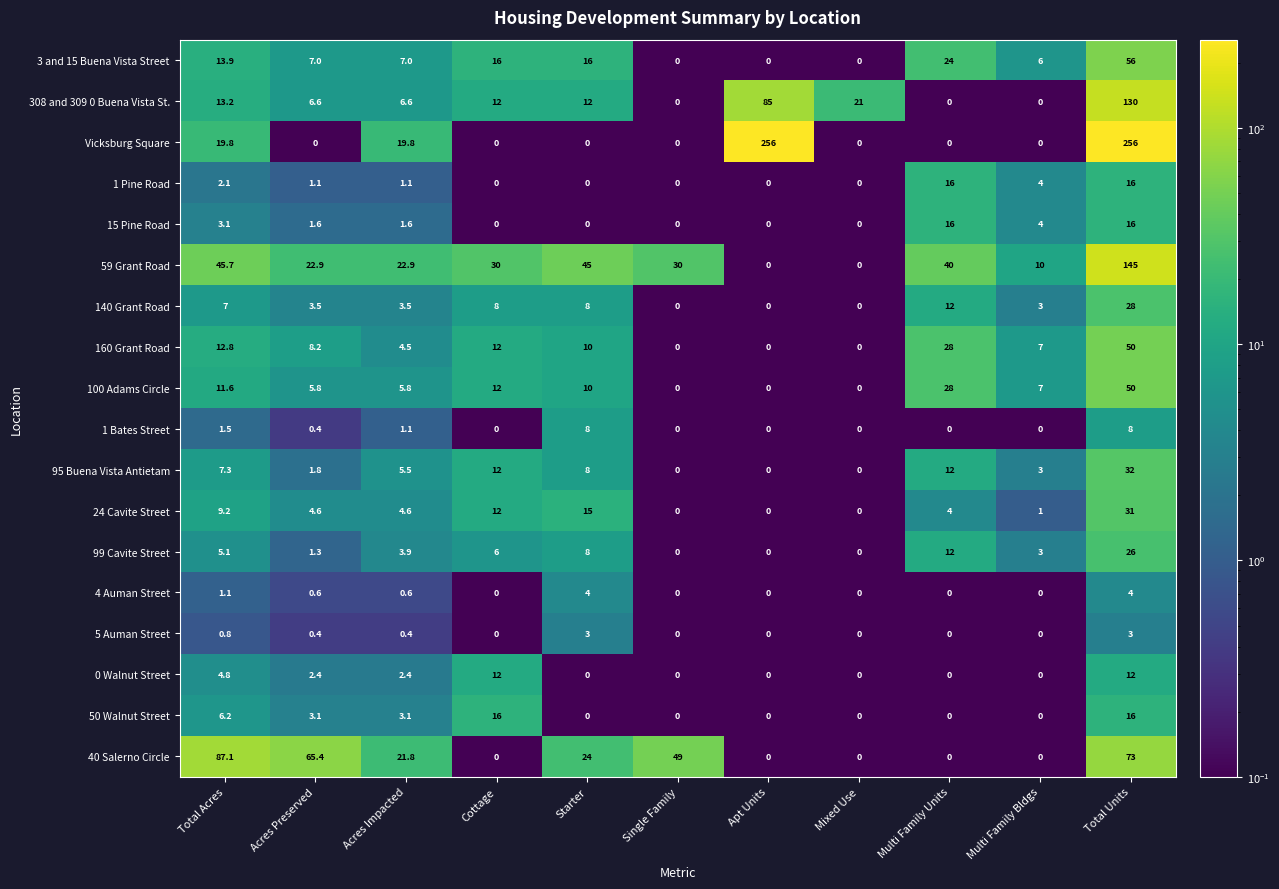

What value does the 140 Grant Road series have at Starter?

8.0